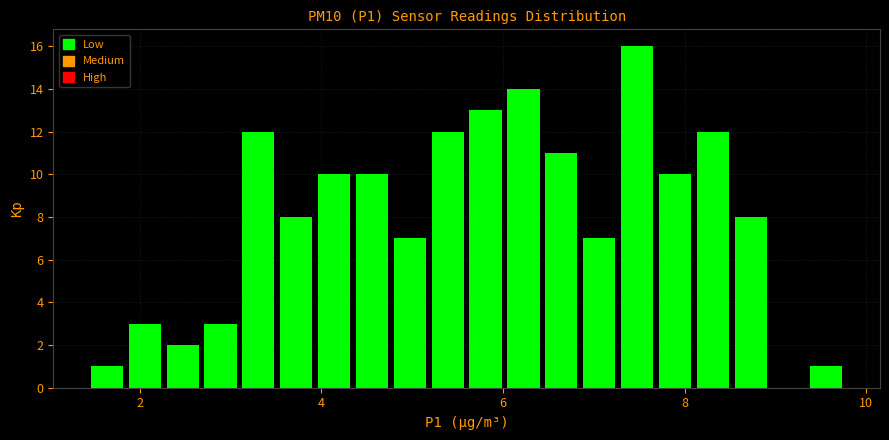

Around what value on the x-axis is the tallest bar? Give the approximate position of its centre, as read against the axis.

7.4